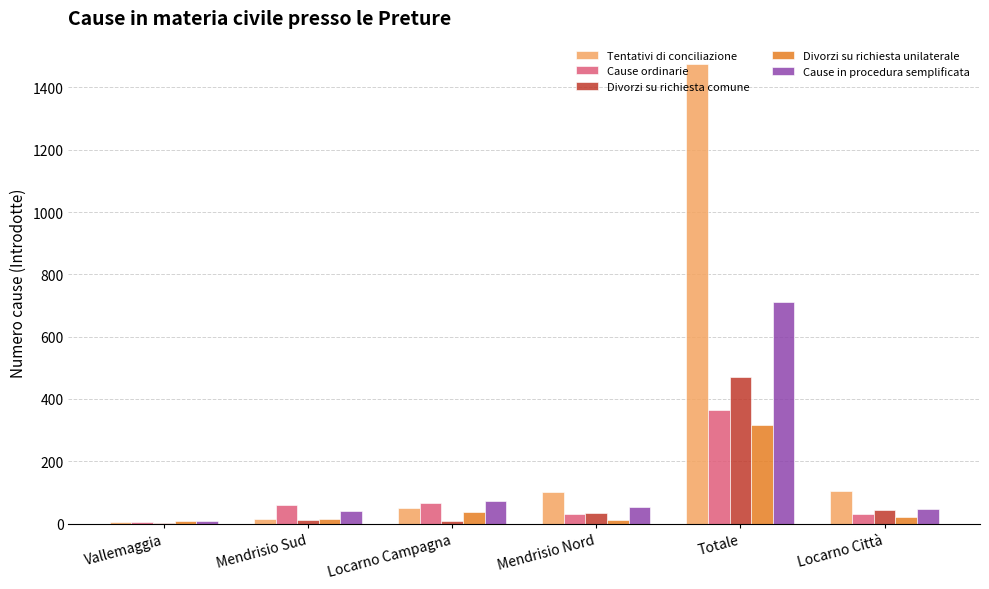

How many series are shown in this chart?

5